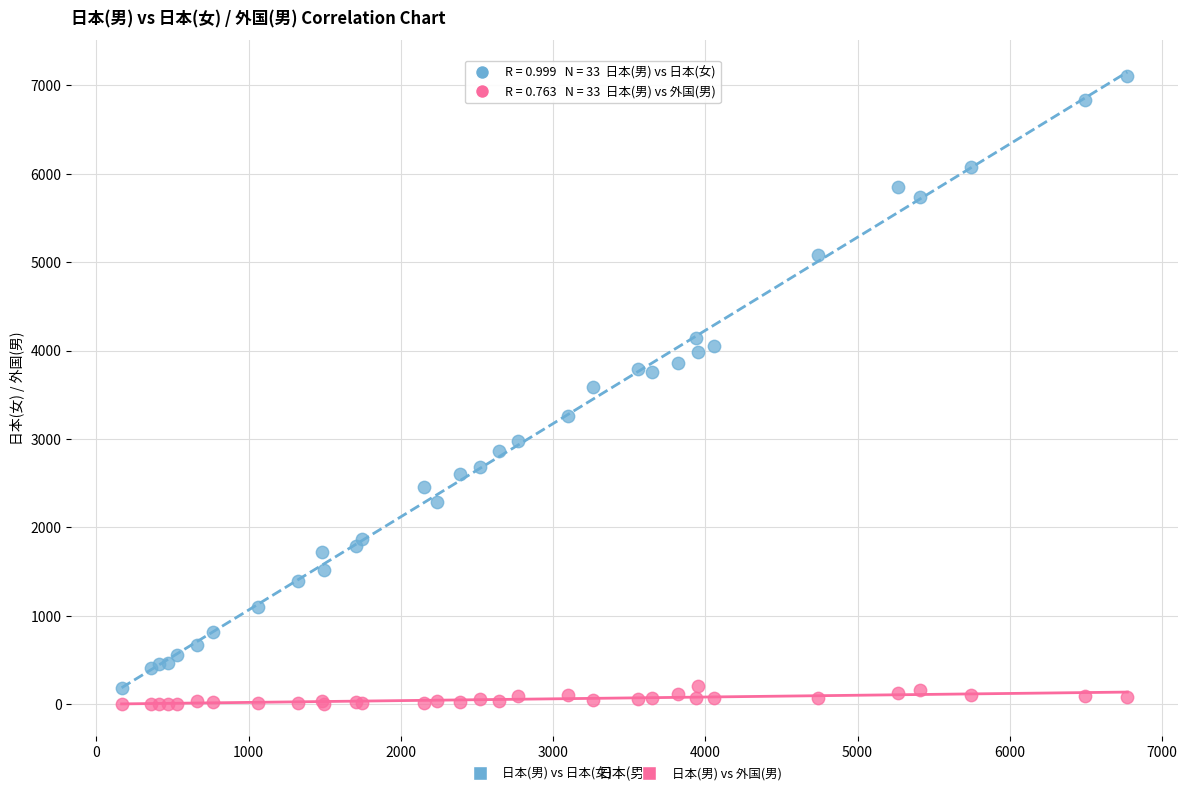

Which series reaches the maximum Y coordinate?

日本(男) vs 日本(女)